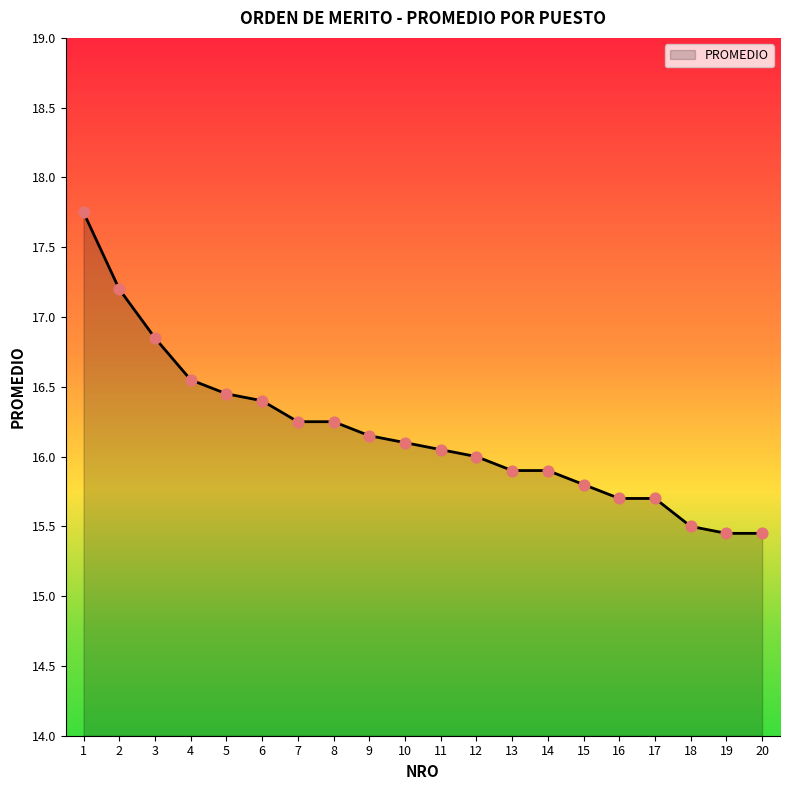

What is the ratio of the value at 8 to the value at 19?

1.1